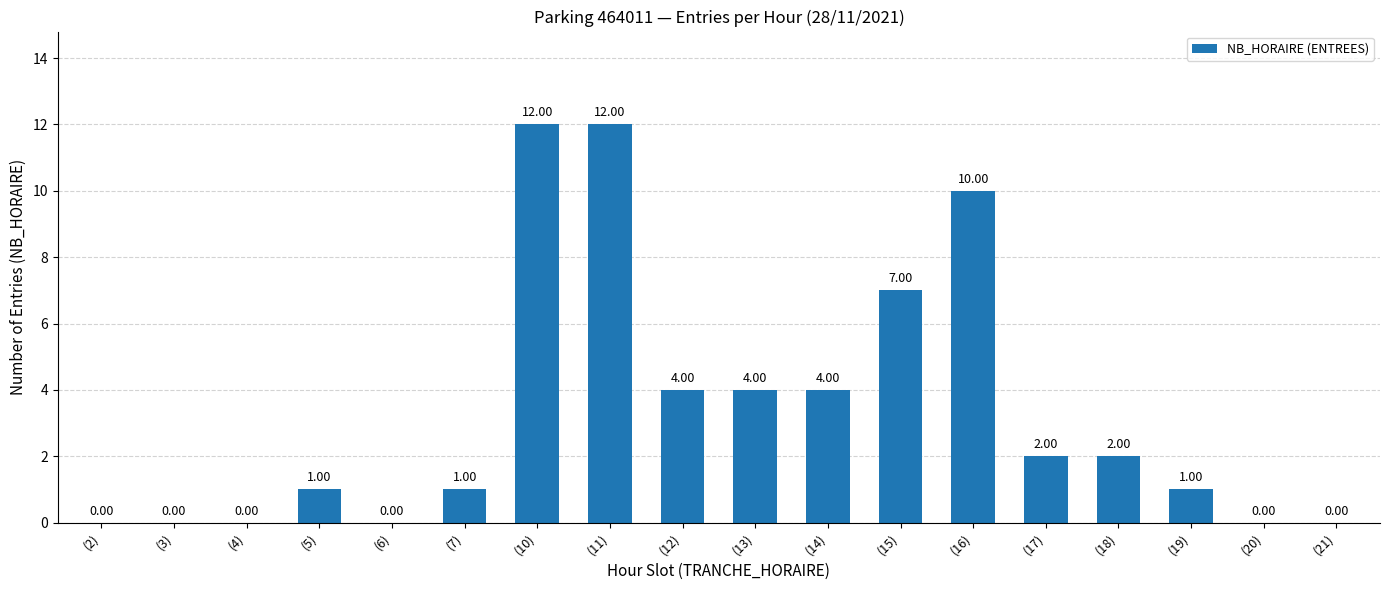

What is the maximum value shown in the chart?

12